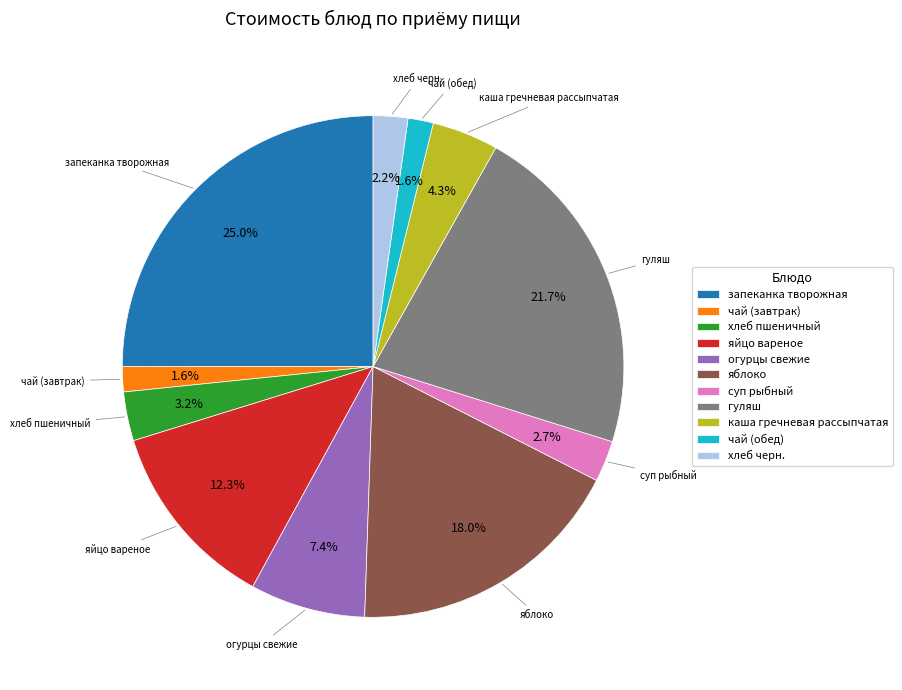

To the nearest percent, what is the difference between the largest and smallest slice percentages?

23%